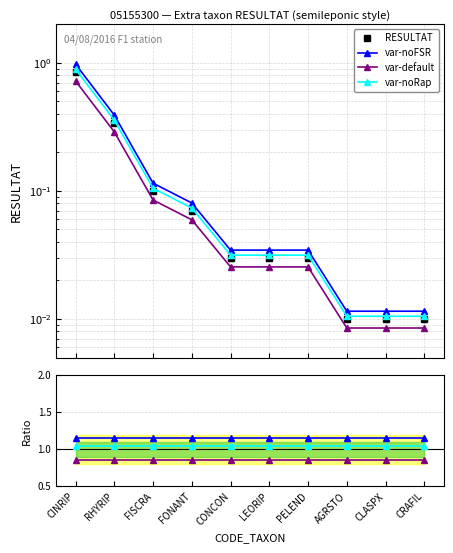

True or false: var-noRap and var-default cross at least once.

False